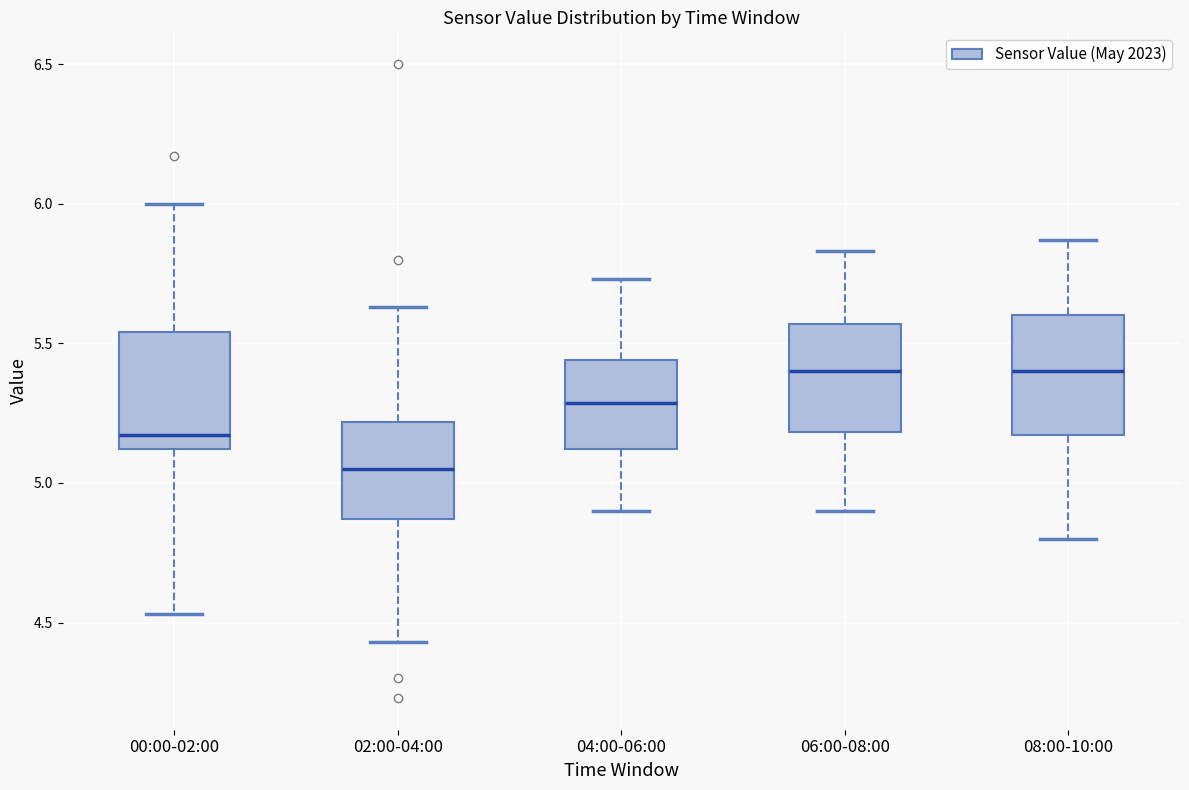

Where is the upper edge of the box for 06:00-08:00 on the y-axis? The values are not printed on the chart, so give them approximately, as read against the axis.

5.55